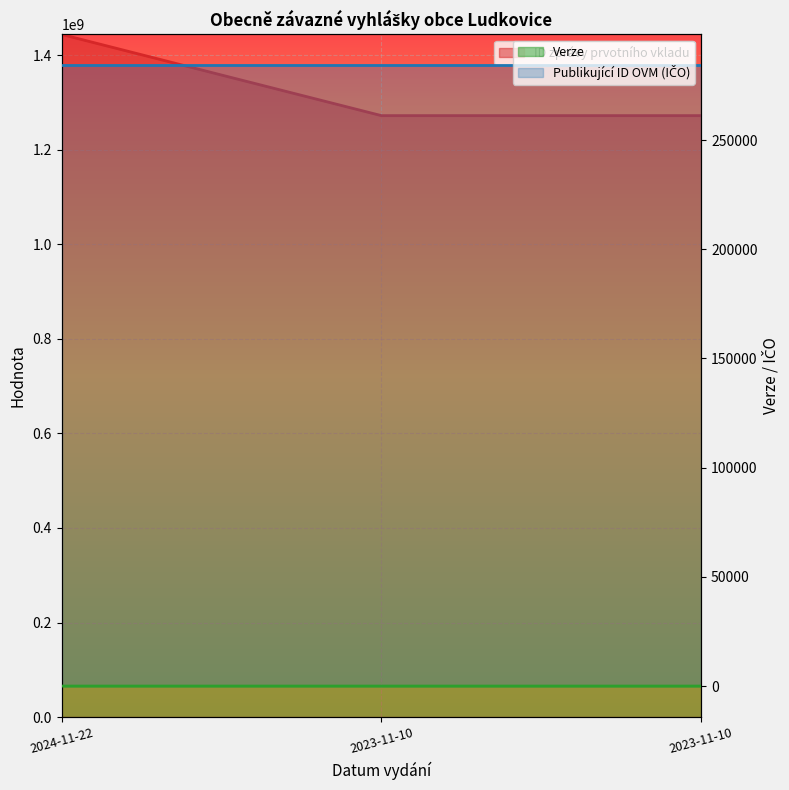

What is the sum of all Verze values?

4